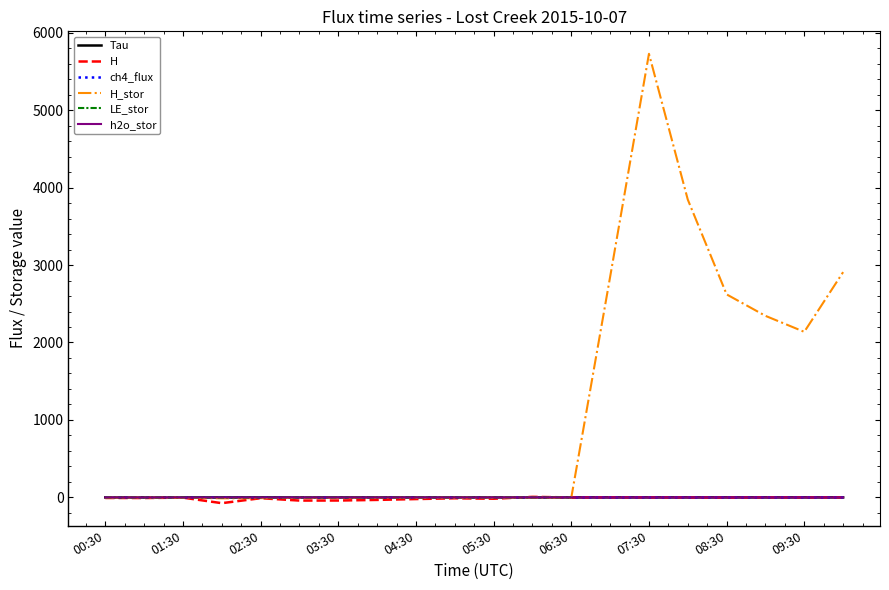

The value of LE_stor at 05:30 is 0.2. True or false?

True